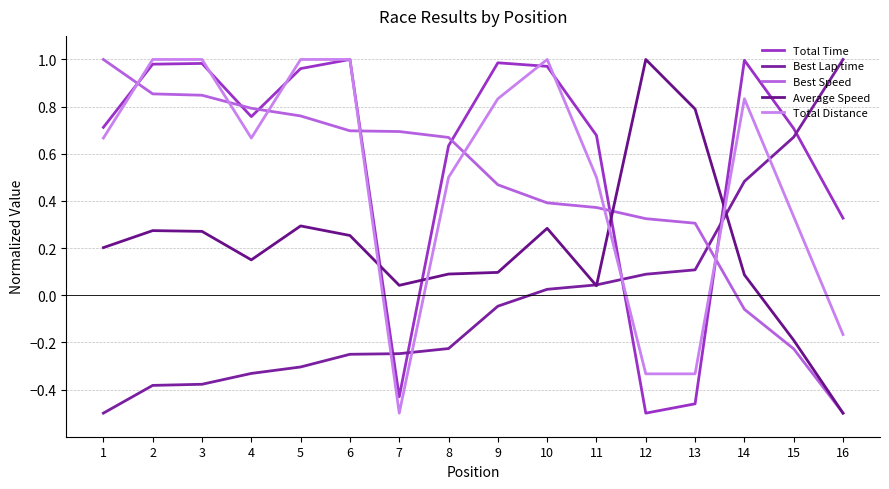

Reading left to right, transcribe all the data shown in this chart.

Total Time: 1=0.7	2=1.0	3=1.0	4=0.8	5=1.0	6=1.0	7=-0.4	8=0.6	9=1.0	10=1.0	11=0.7	12=-0.5	13=-0.5	14=1.0	15=0.7	16=0.3
Best Lap time: 1=-0.5	2=-0.4	3=-0.4	4=-0.3	5=-0.3	6=-0.3	7=-0.2	8=-0.2	9=-0.0	10=0.0	11=0.0	12=0.1	13=0.1	14=0.5	15=0.7	16=1.0
Best Speed: 1=1.0	2=0.9	3=0.8	4=0.8	5=0.8	6=0.7	7=0.7	8=0.7	9=0.5	10=0.4	11=0.4	12=0.3	13=0.3	14=-0.1	15=-0.2	16=-0.5
Average Speed: 1=0.2	2=0.3	3=0.3	4=0.2	5=0.3	6=0.3	7=0.0	8=0.1	9=0.1	10=0.3	11=0.0	12=1.0	13=0.8	14=0.1	15=-0.2	16=-0.5
Total Distance: 1=0.7	2=1.0	3=1.0	4=0.7	5=1.0	6=1.0	7=-0.5	8=0.5	9=0.8	10=1.0	11=0.5	12=-0.3	13=-0.3	14=0.8	15=0.3	16=-0.2